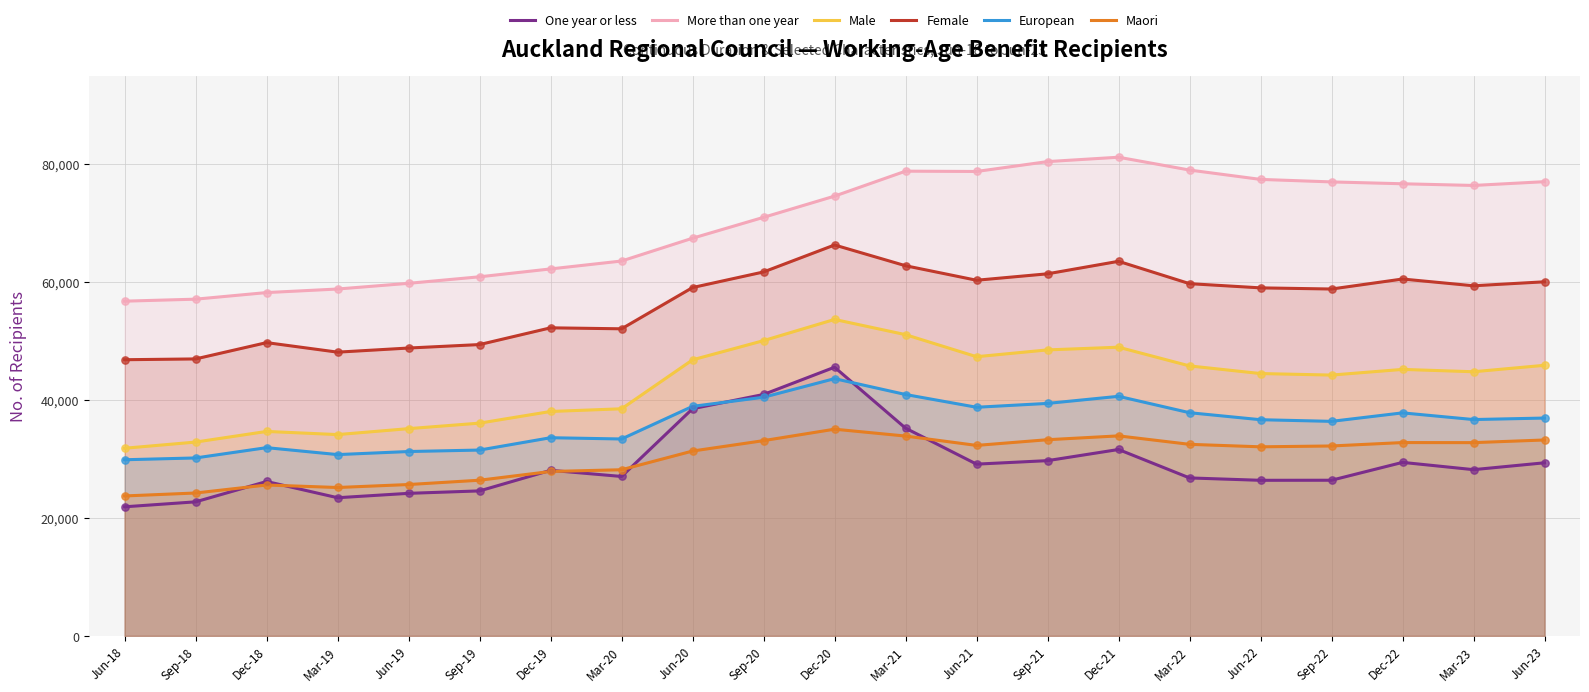

Which series contains the lowest Y value?

One year or less